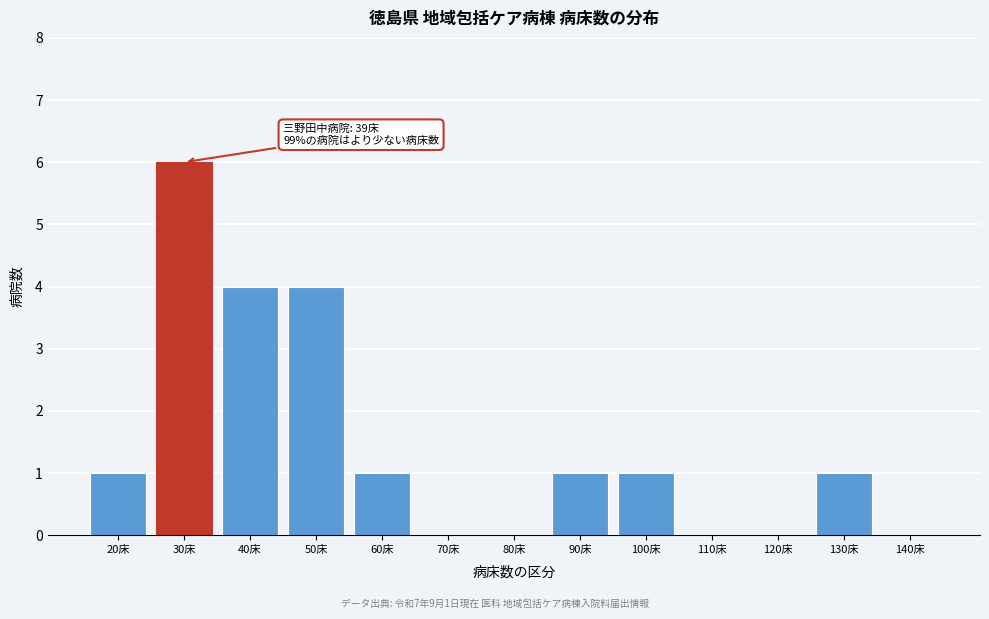

Reading left to right, what are all the values shown in this chart?

20床=1	30床=6	40床=4	50床=4	60床=1	70床=0	80床=0	90床=1	100床=1	110床=0	120床=0	130床=1	140床=0